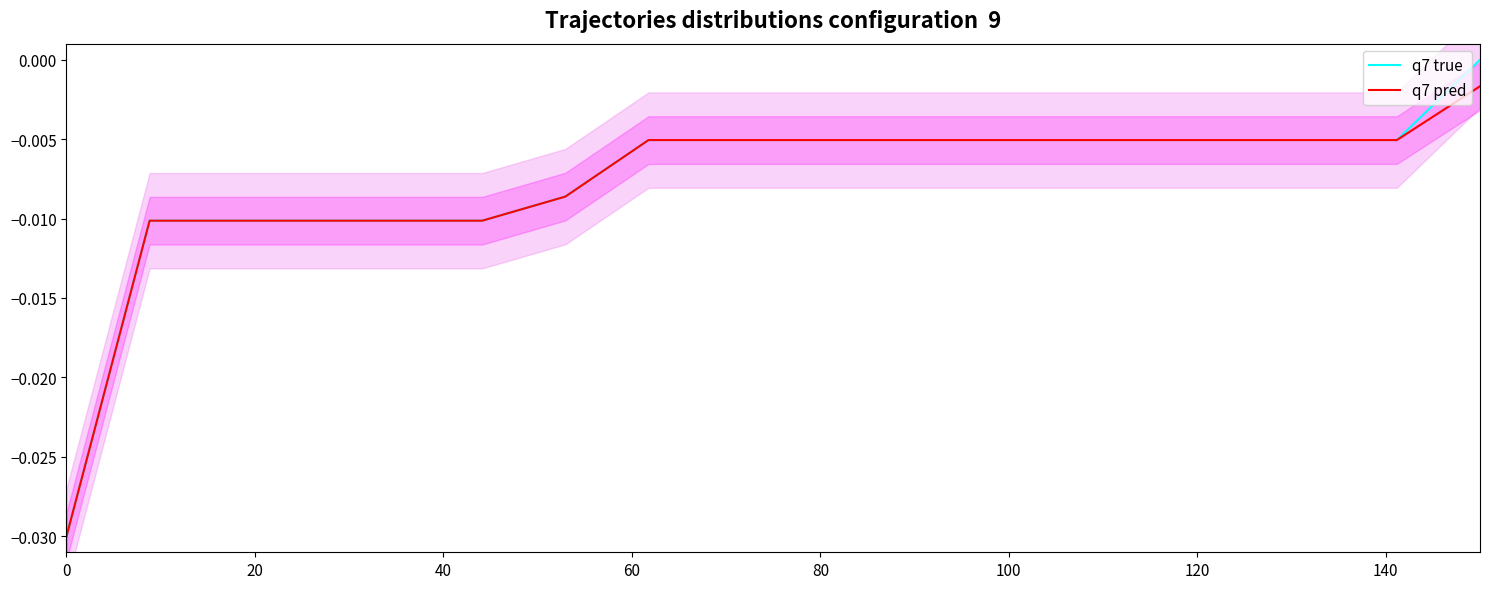

Rank the series by their maximum value, from highest to lowest.

q7 true, q7 pred